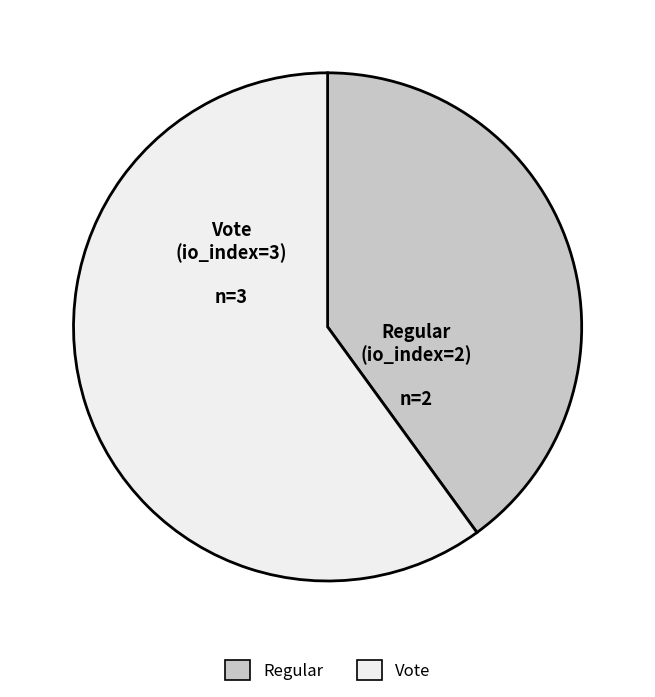

Is the sum of Regular and Vote greater than half?

Yes